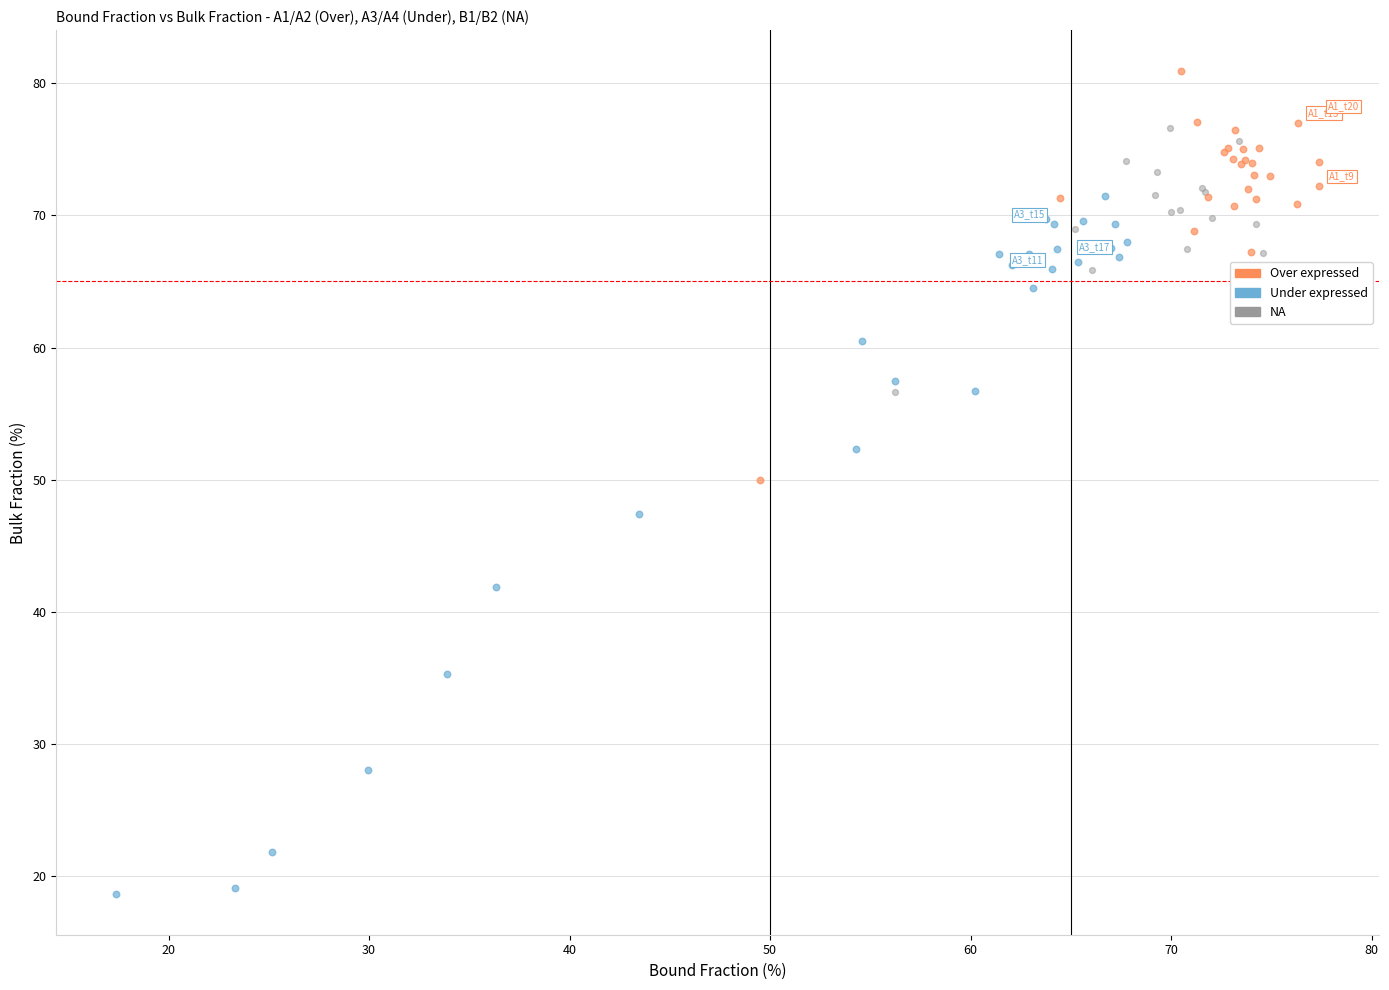

Which series has the largest Y range (max minus min)?

Under expressed